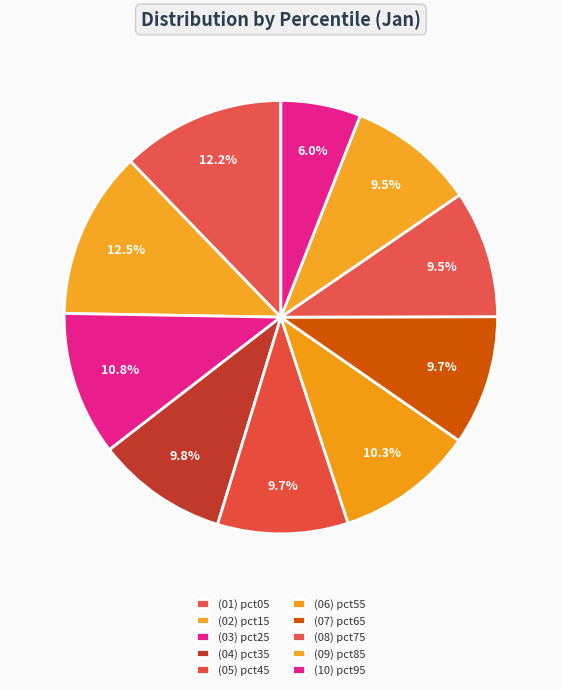

Rank the categories by value from highest to lowest.

pct15, pct05, pct25, pct55, pct35, pct45, pct65, pct75, pct85, pct95